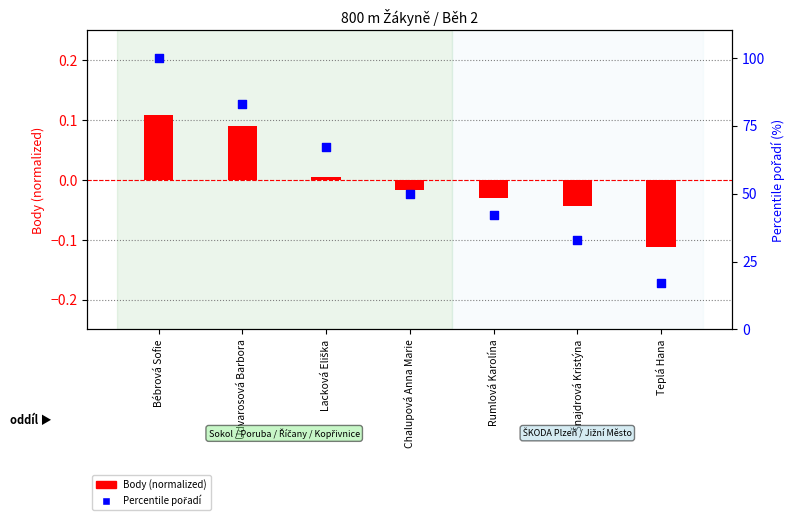

What are all the series names shown in the legend?

Body (normalized), Percentile pořadí